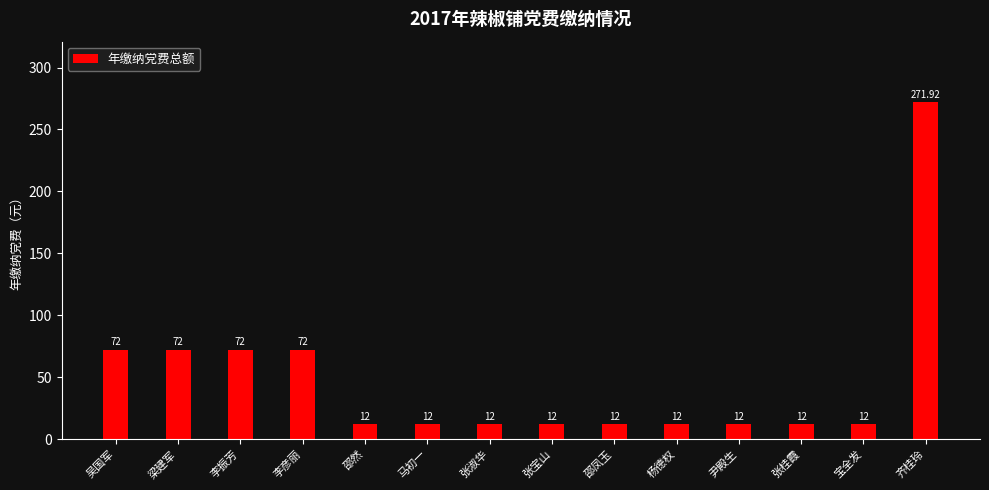

What is the ratio of the value at 宝全发 to the value at 尹殿生?

1.0